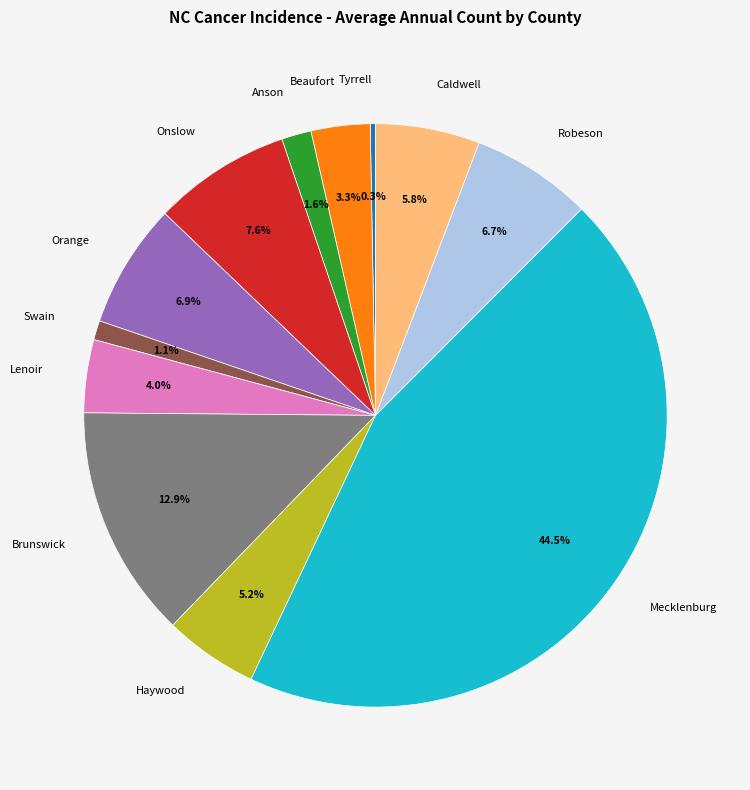

How much of the chart is everything except Robeson?

93.3%